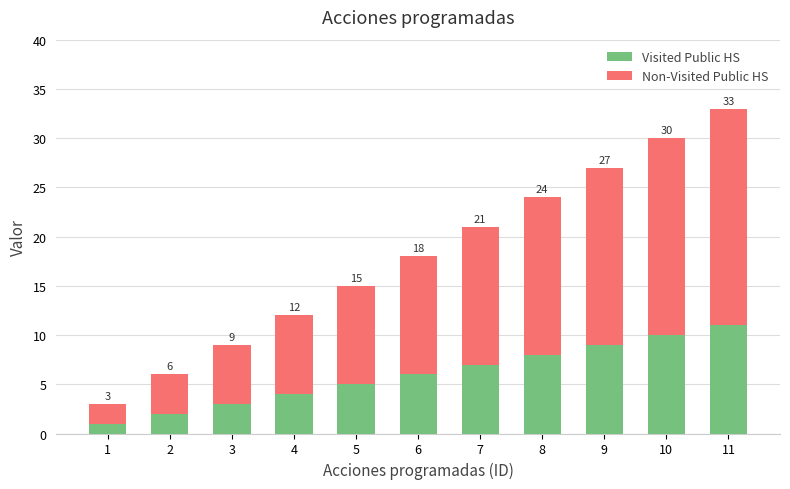

Between 11 and 9, which is larger?

11